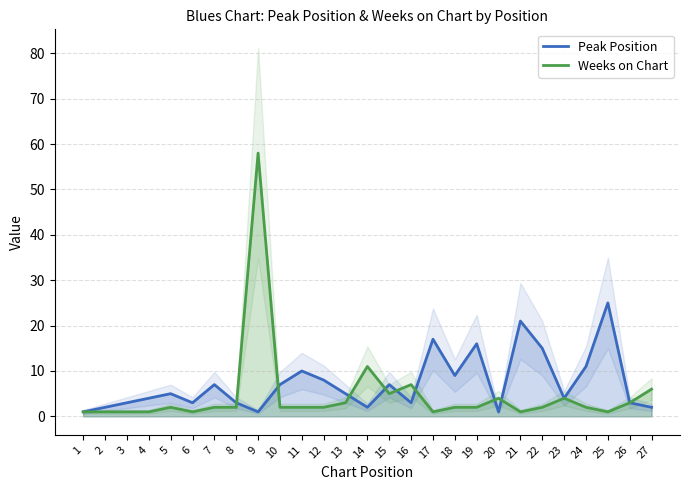

At which category is the sum across all series the highest?

9